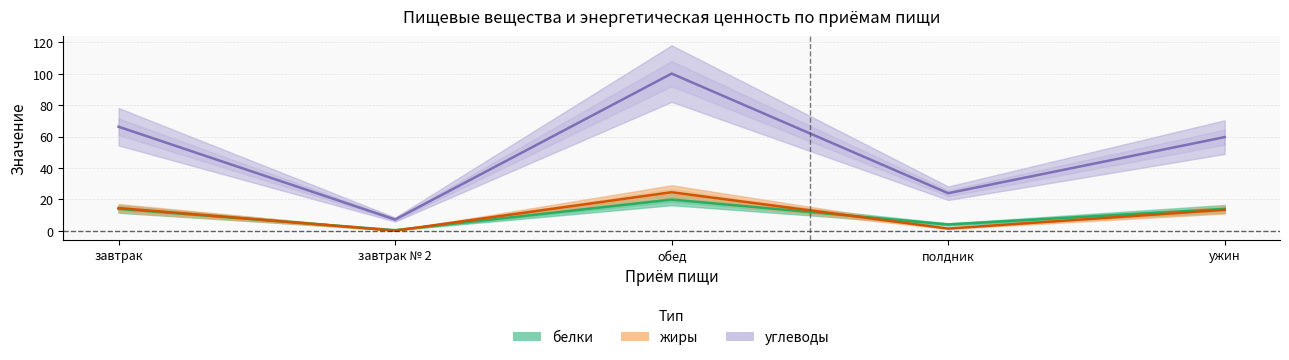

How many lines are shown in the chart?

3